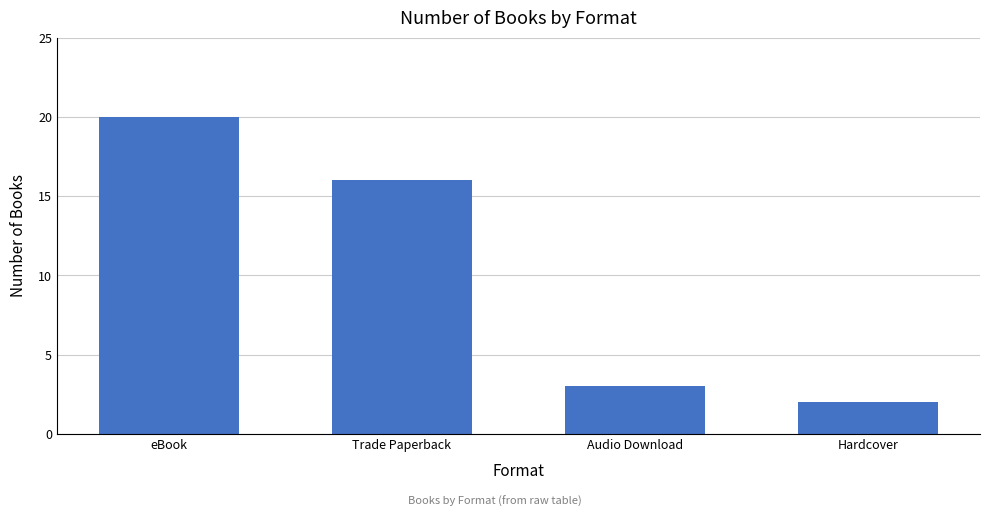

True or false: the data shows 3 at Audio Download.

True